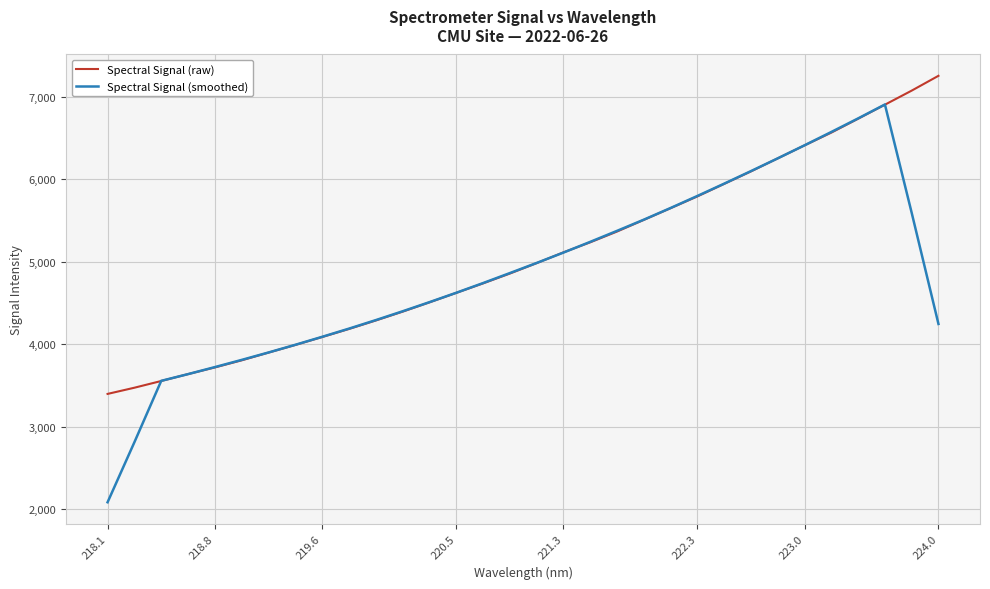

Rank the series by their maximum value, from lowest to highest.

Spectral Signal (smoothed), Spectral Signal (raw)